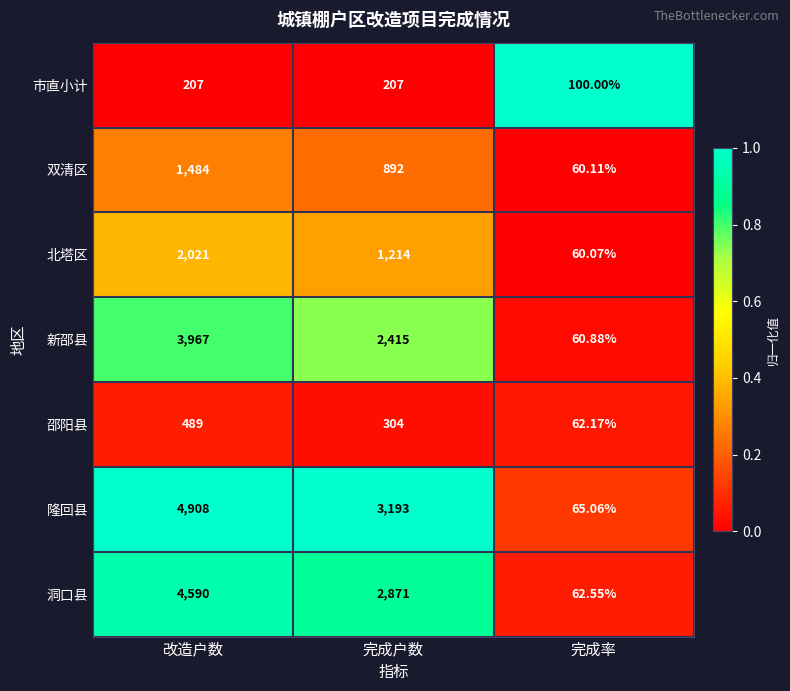

Which category has the lowest value in the 双清区 series?

完成率